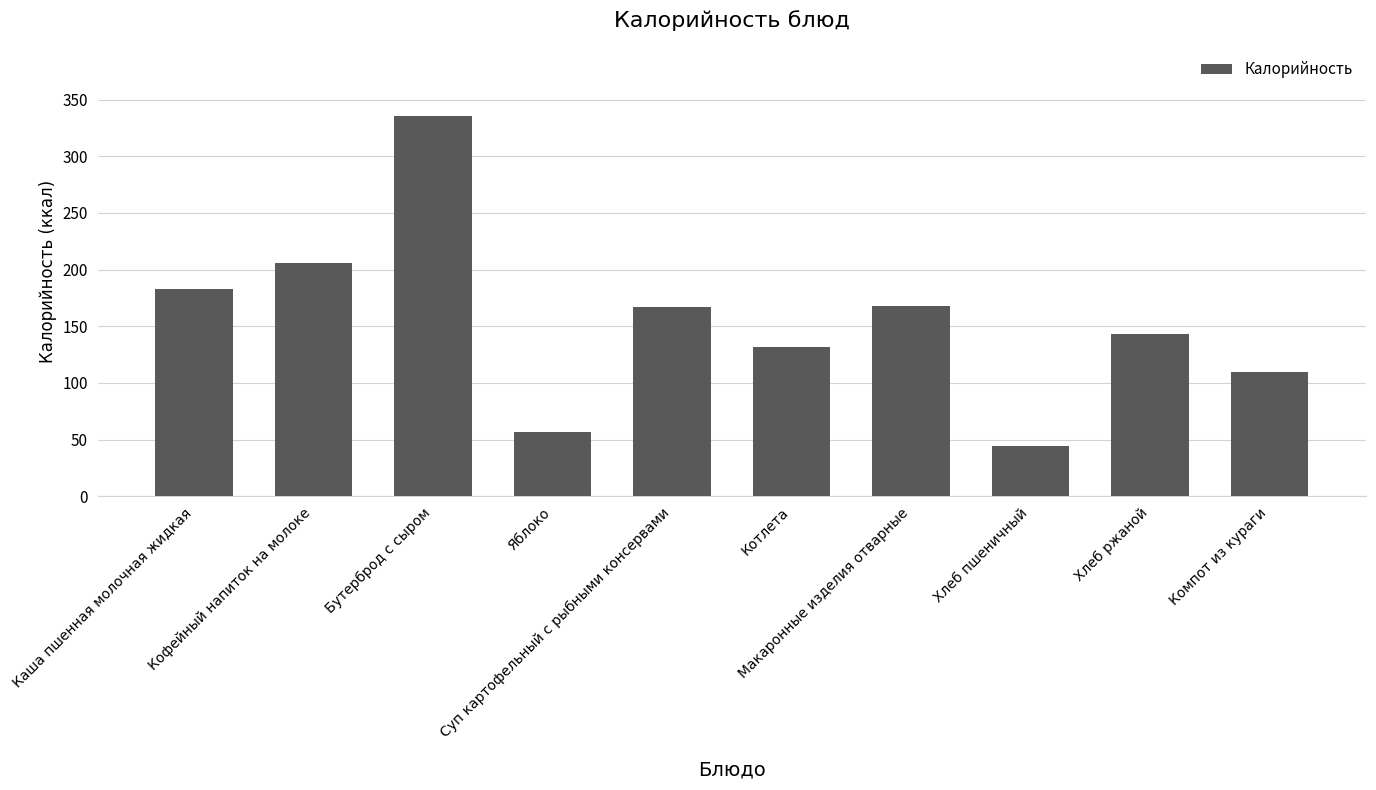

Is it true that the value at Бутерброд с сыром is 335.5?

True